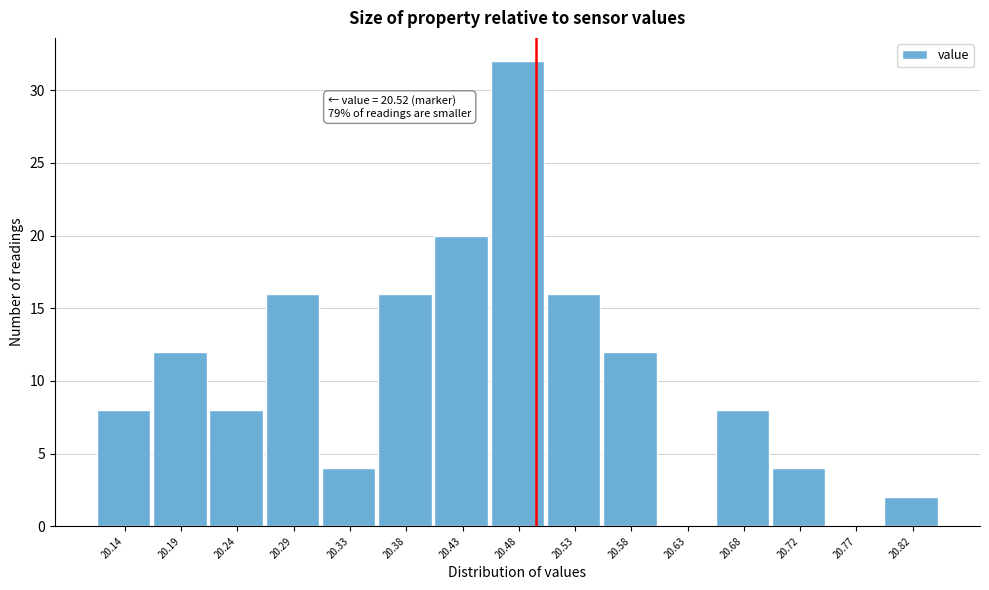

Reading left to right, what are all the values shown in this chart?

20.14=8	20.19=12	20.24=8	20.29=16	20.33=4	20.38=16	20.43=20	20.48=32	20.53=16	20.58=12	20.63=0	20.68=8	20.72=4	20.77=0	20.82=2